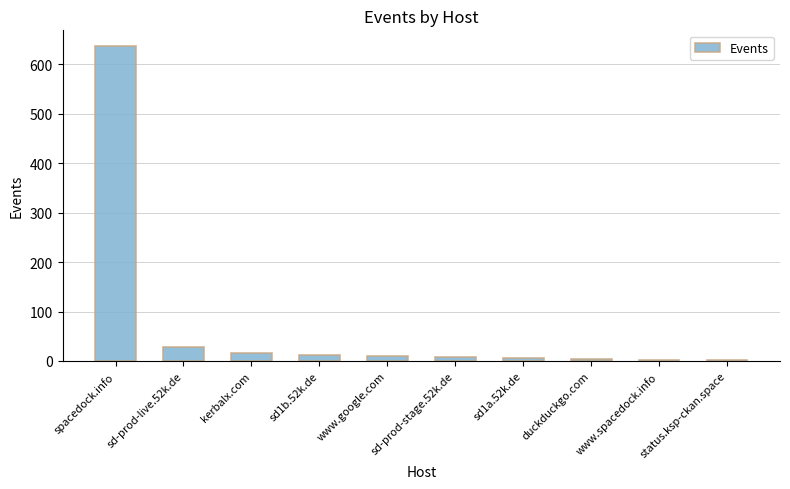

At which label is the value closest to 319?

sd-prod-live.52k.de